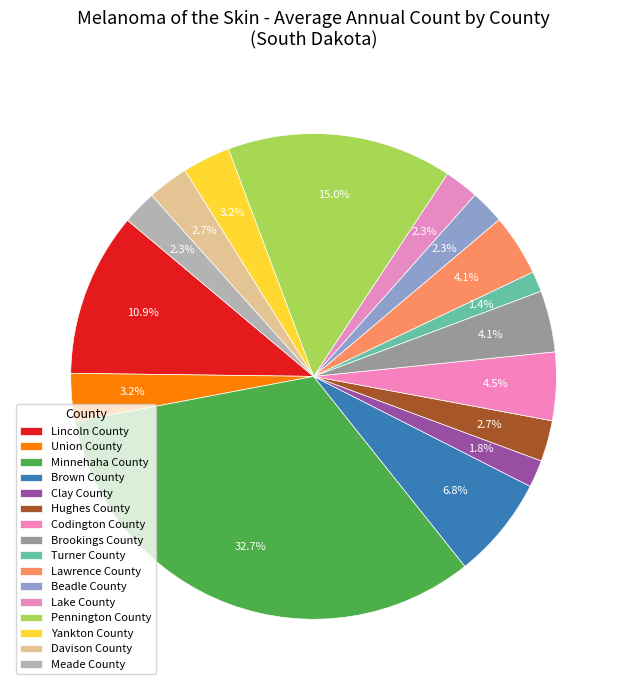

What is the ratio of the value at Lake County to the value at Beadle County?

1.0